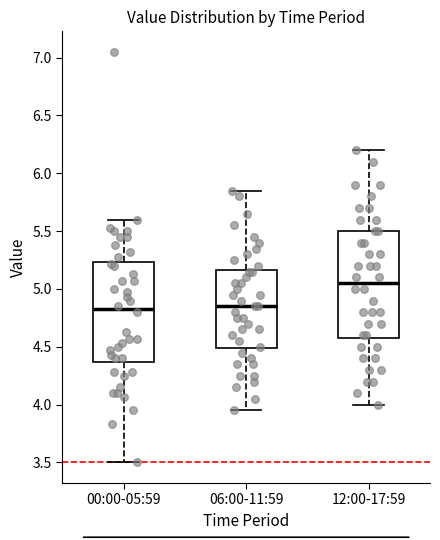

Where does the median line of the box for 12:00-17:59 sit on the y-axis? The values are not printed on the chart, so give them approximately, as read against the axis.

5.05